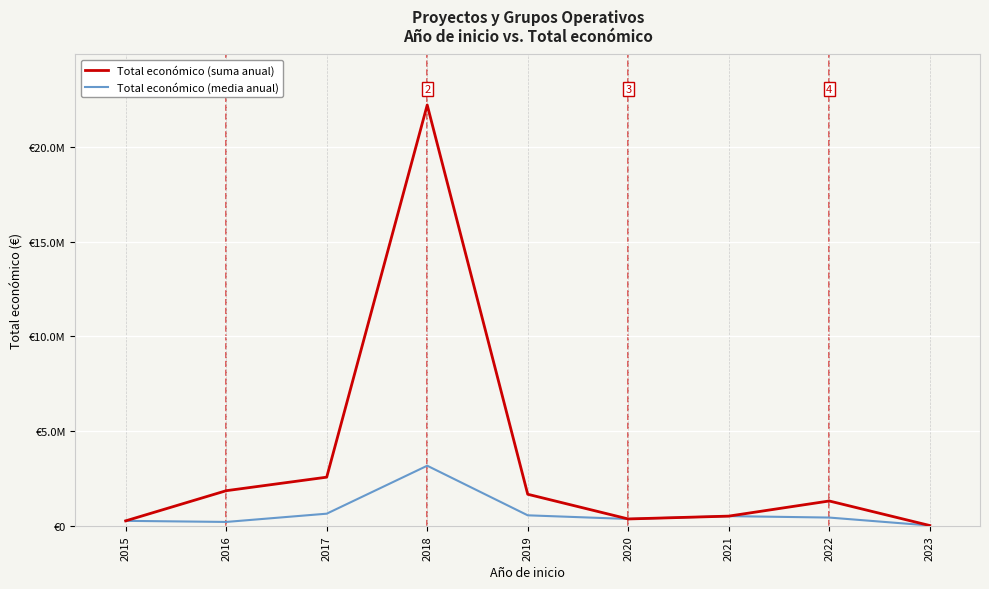

Is this an area chart (filled region under the line)?

No